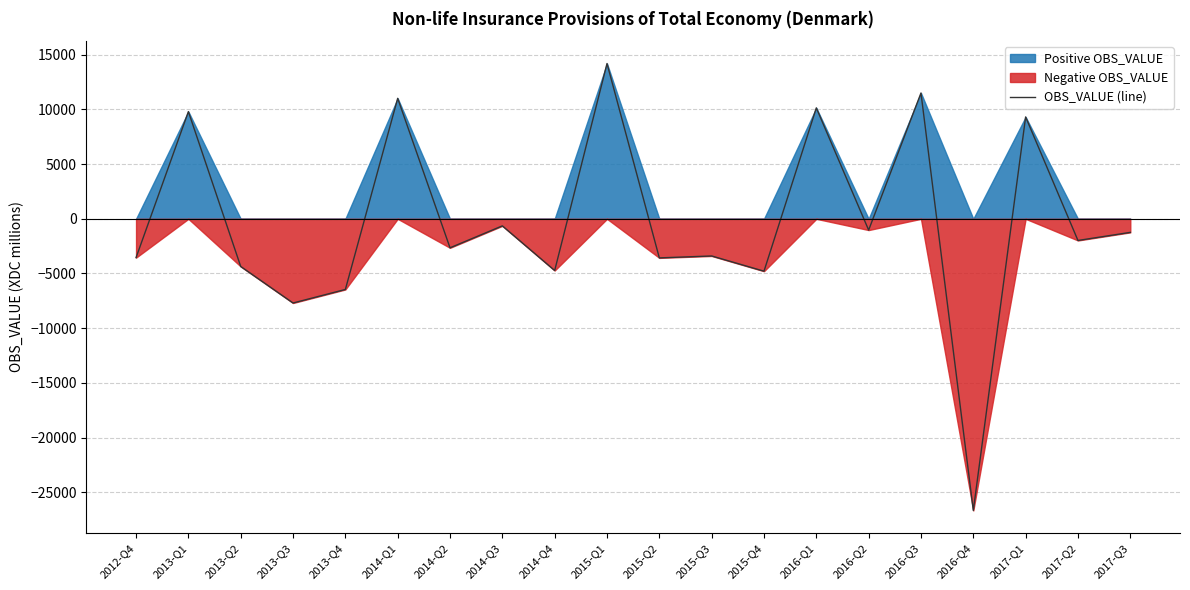

True or false: the data has more than 0 interior local peaks.

True